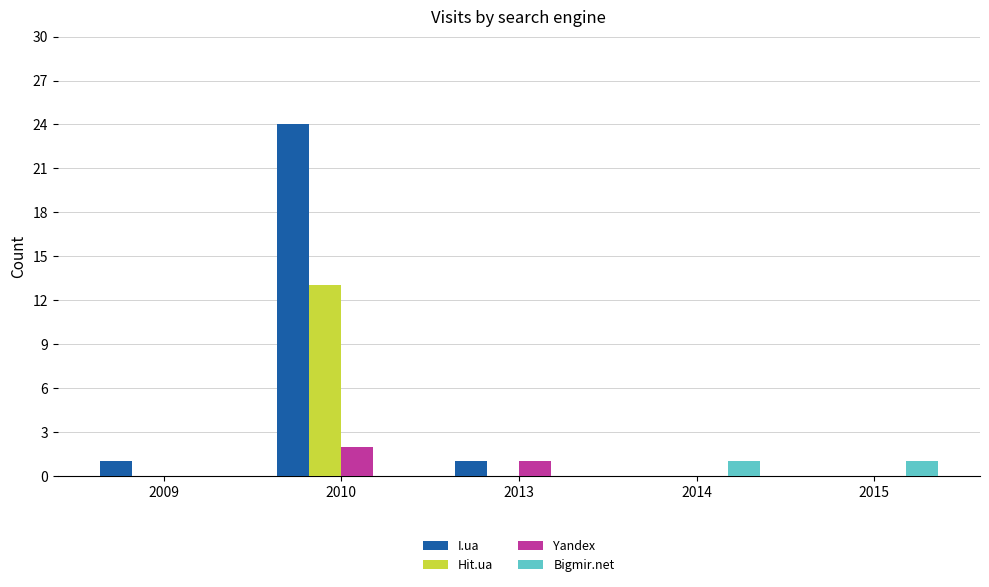

Which series has the largest total across all categories?

I.ua